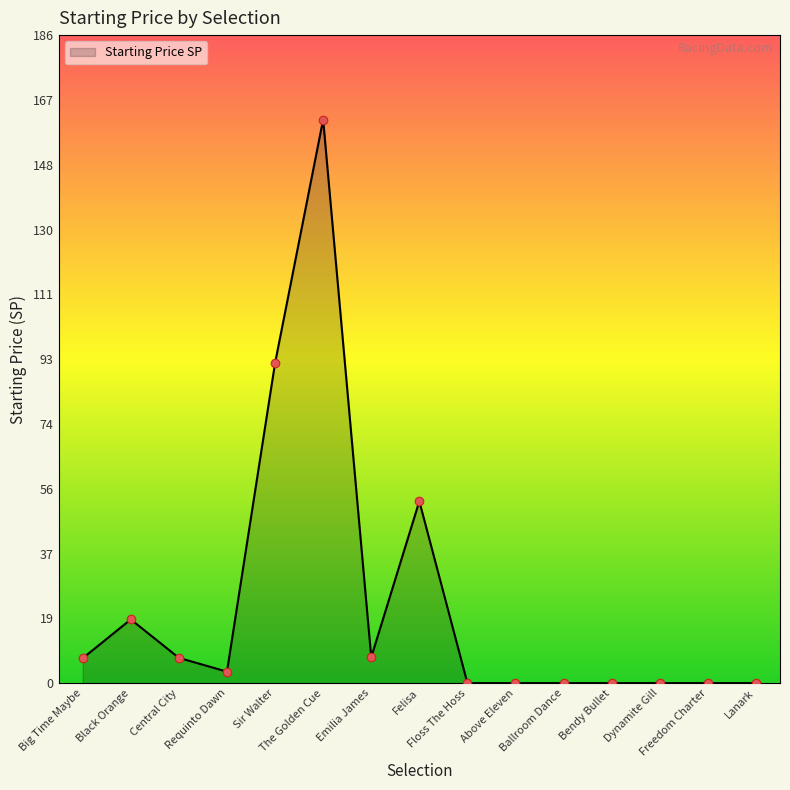

What is the change in value from Felisa to Ballroom Dance?

-52.1